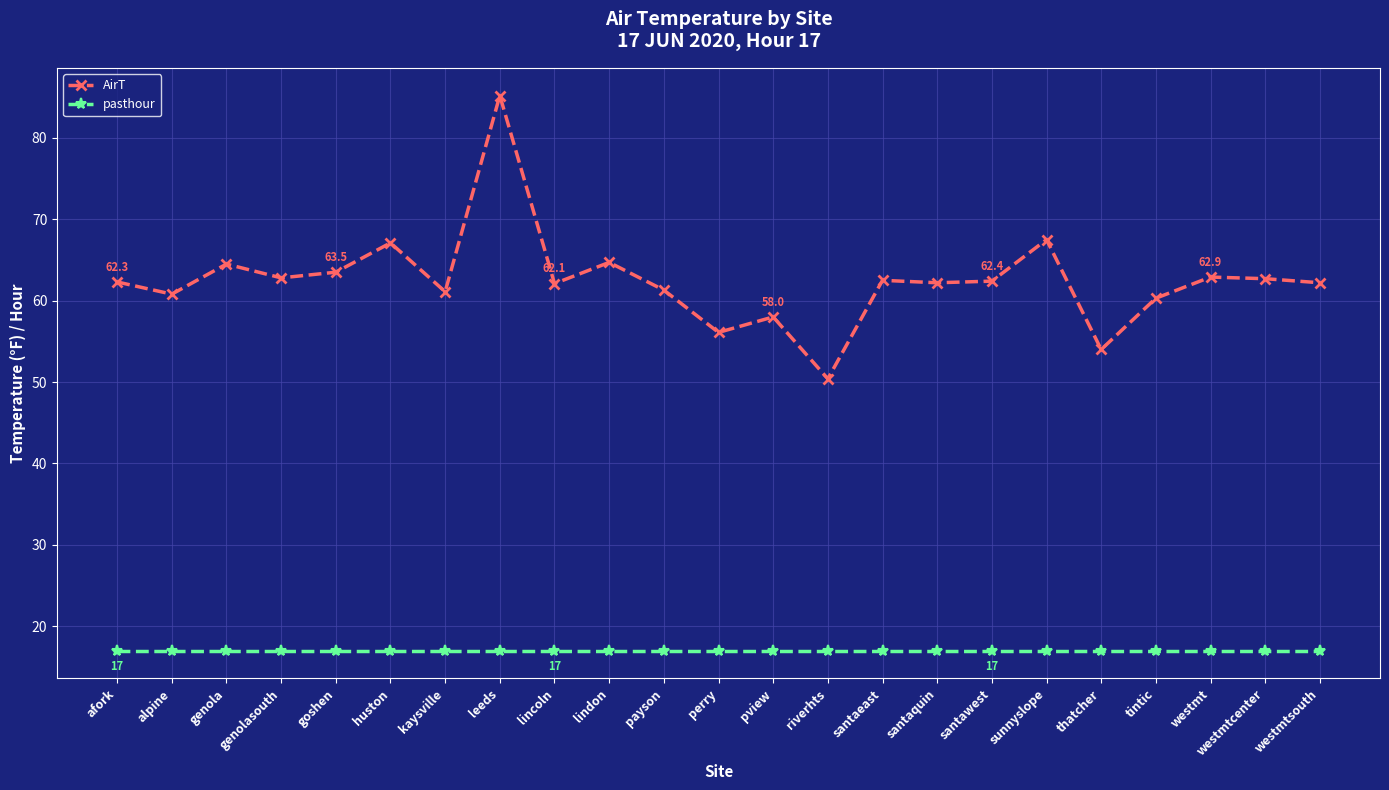

True or false: pasthour and AirT intersect in this chart.

False